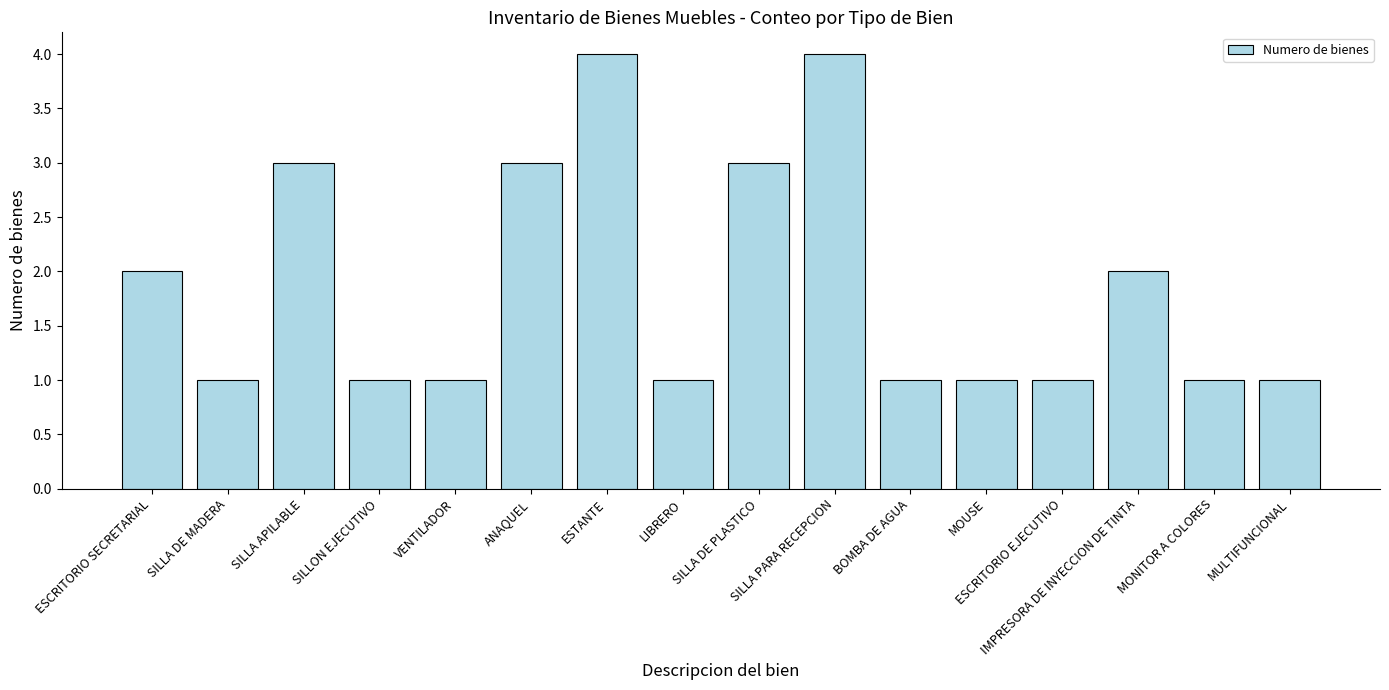

What is the maximum value shown in the chart?

4